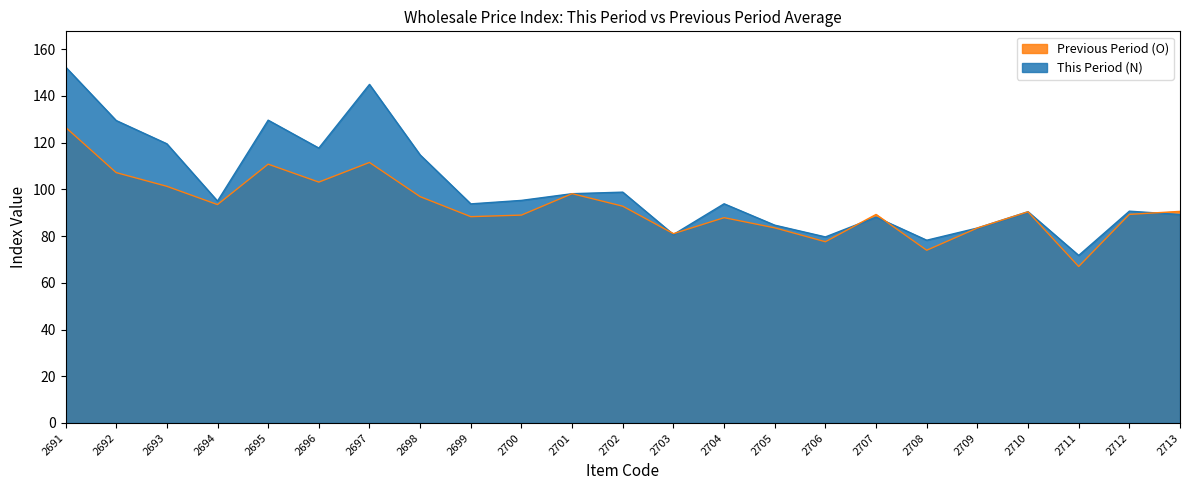

Which series has the largest total across all categories?

This Period (N)